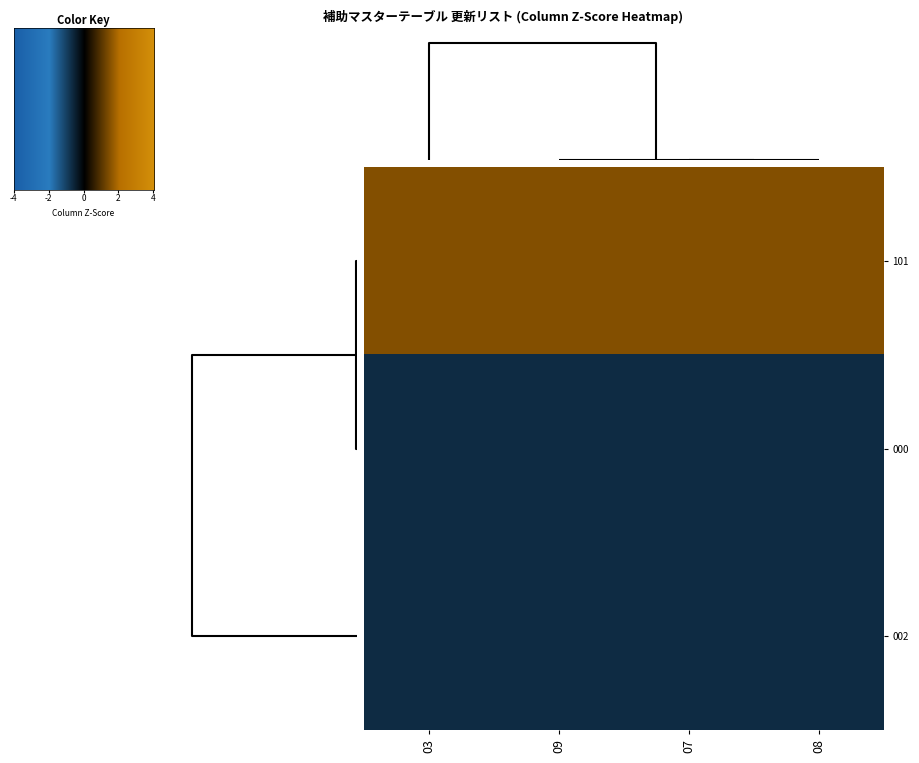

Reading left to right, list all the values displayed in this chart.

101: 03=1.4	09=1.4	07=1.4	08=1.4
000: 03=-0.7	09=-0.7	07=-0.7	08=-0.7
002: 03=-0.7	09=-0.7	07=-0.7	08=-0.7